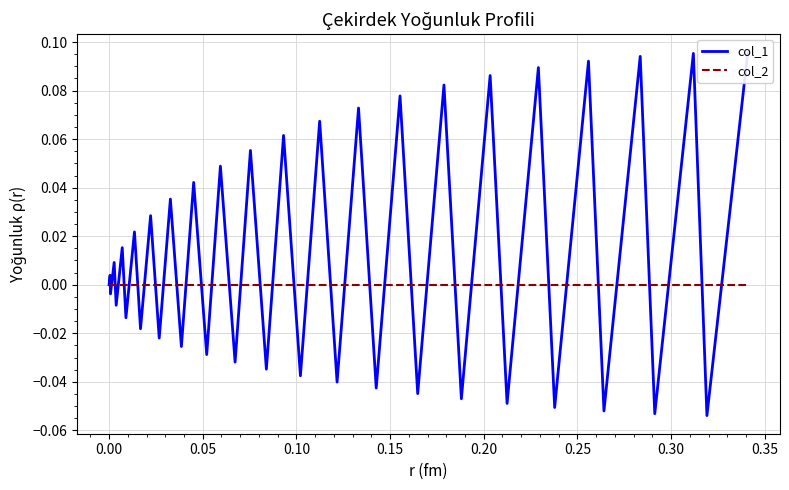

How many values in the col_1 series are below 0?

19